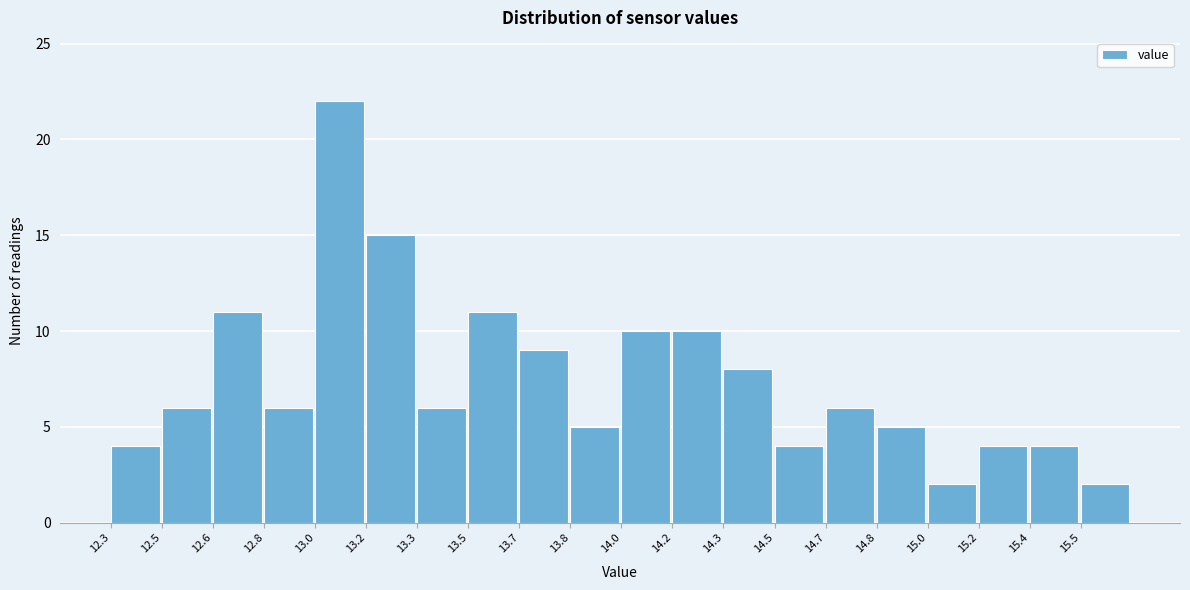

Reading right to left, what are all the values shown in this chart?

15.5=2	15.4=4	15.2=4	15.0=2	14.8=5	14.7=6	14.5=4	14.3=8	14.2=10	14.0=10	13.8=5	13.7=9	13.5=11	13.3=6	13.2=15	13.0=22	12.8=6	12.6=11	12.5=6	12.3=4